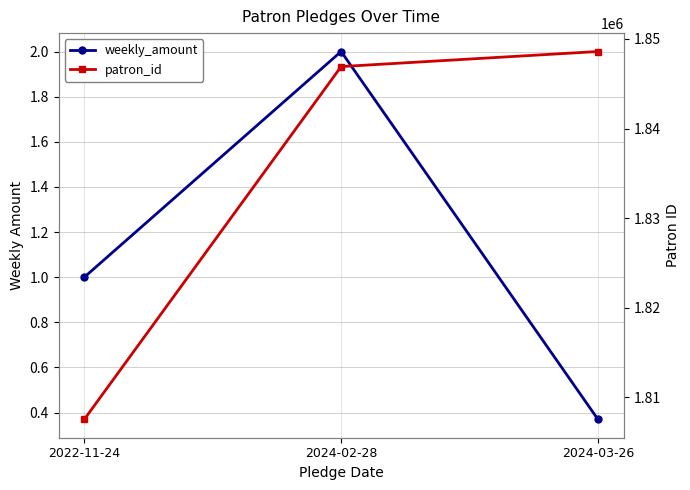

What is the difference between the patron_id values at 2024-02-28 and 2024-03-26?

1684.0